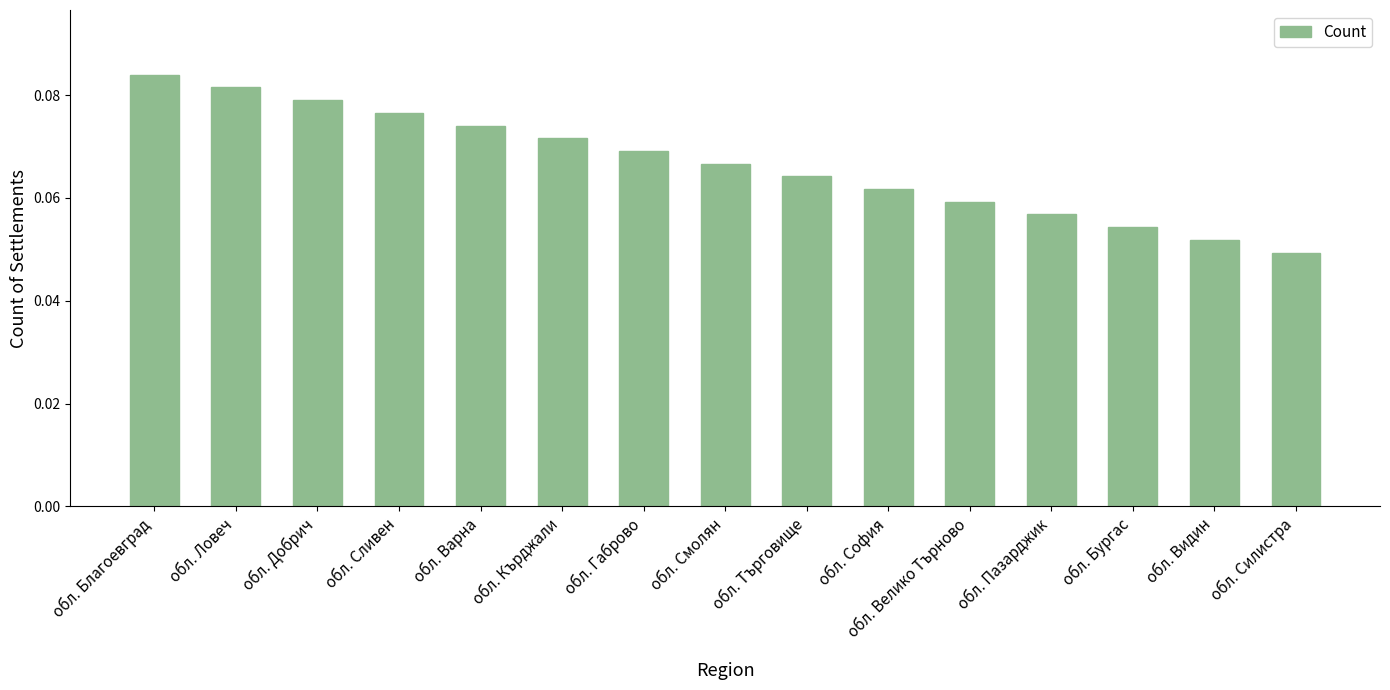

Is it true that the value at обл. Габрово is 0.0?

False